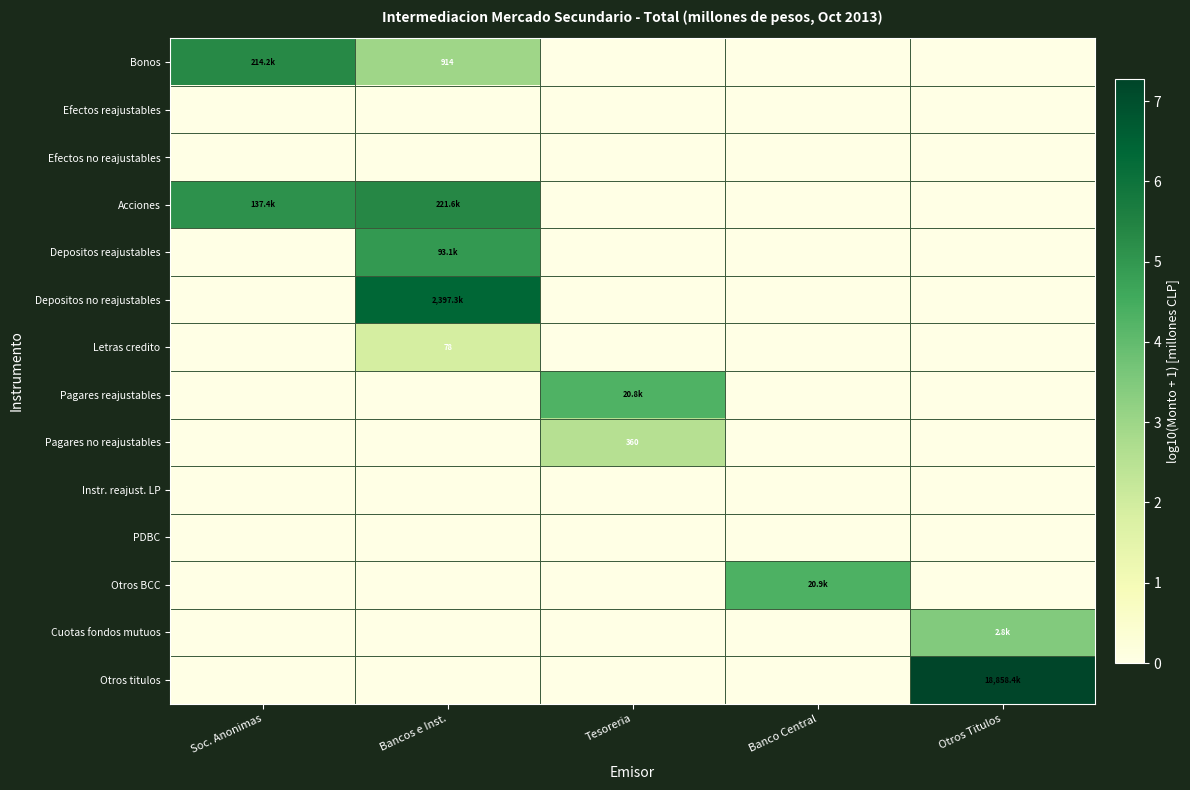

Which series has the largest range (max minus min)?

Otros titulos